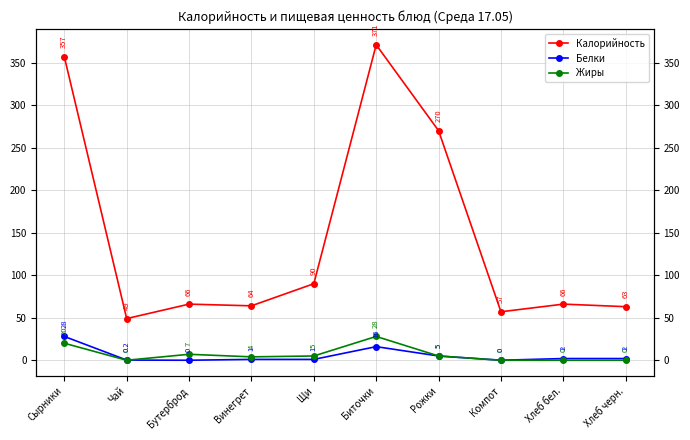

How many lines are shown in the chart?

3